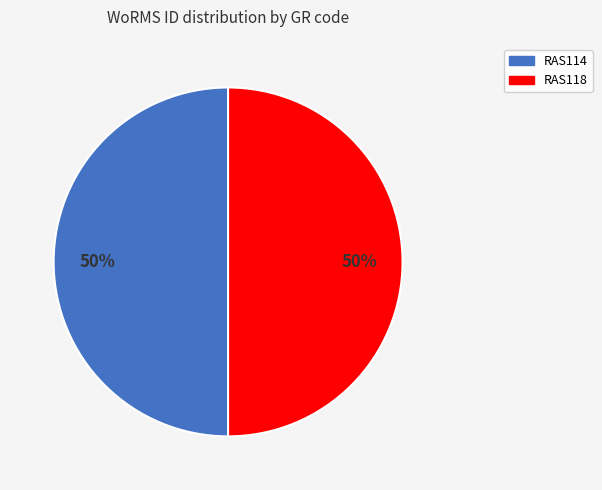

The RAS114 slice represents 50% of the pie. True or false?

True